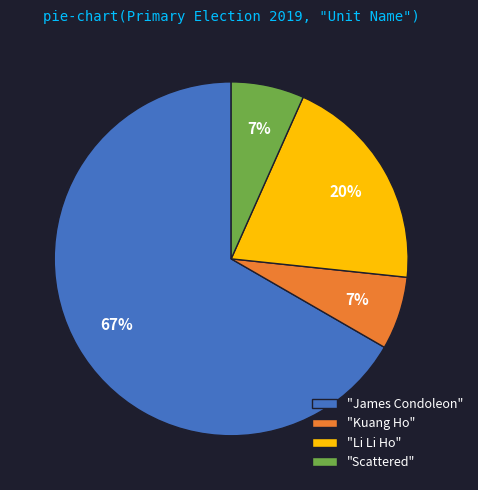

Is the sum of "James Condoleon" and "Scattered" greater than half?

Yes